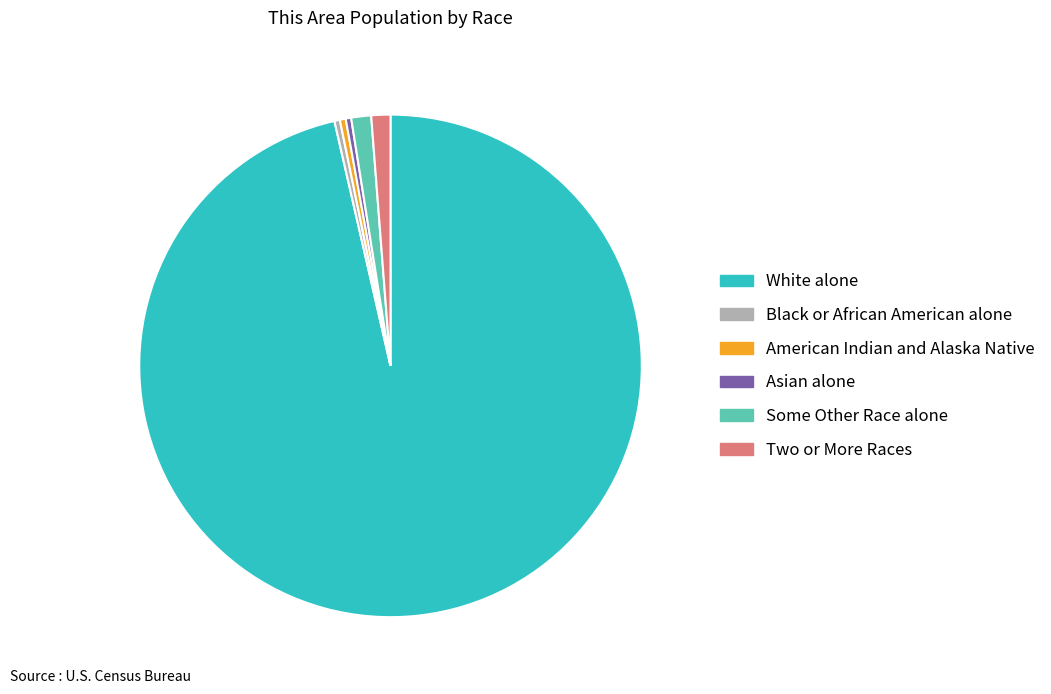

Which category has the biggest portion of the pie?

White alone